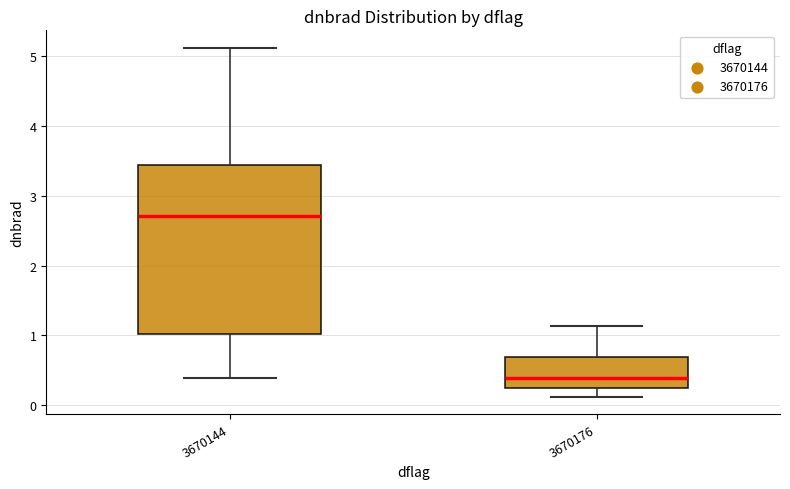

Where is the lower edge of the box at x = 3670176 on the y-axis? The values are not printed on the chart, so give them approximately, as read against the axis.

0.2